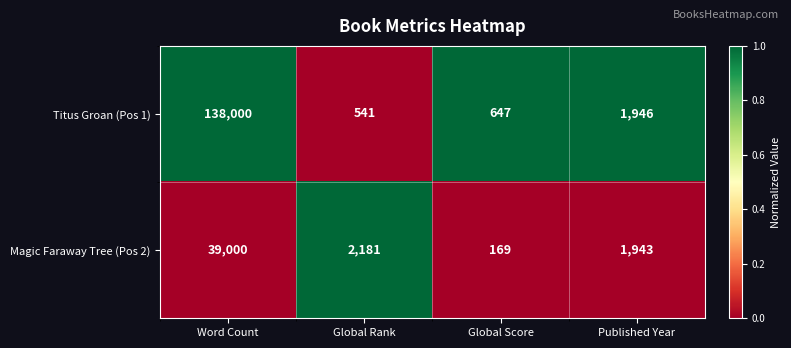

The value of Titus Groan (Pos 1) at Global Rank is 541. True or false?

True